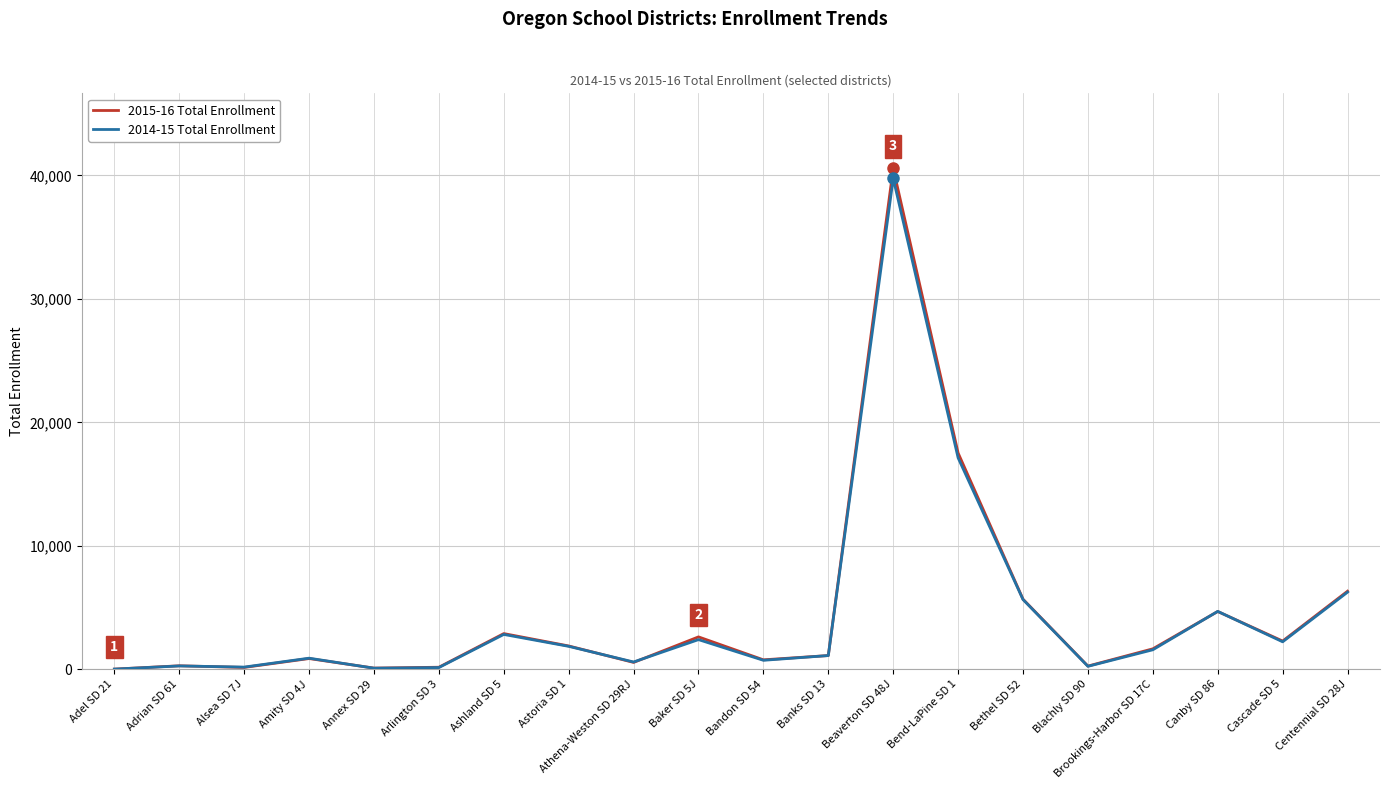

The value of 2015-16 Total Enrollment at Cascade SD 5 is 2282. True or false?

True